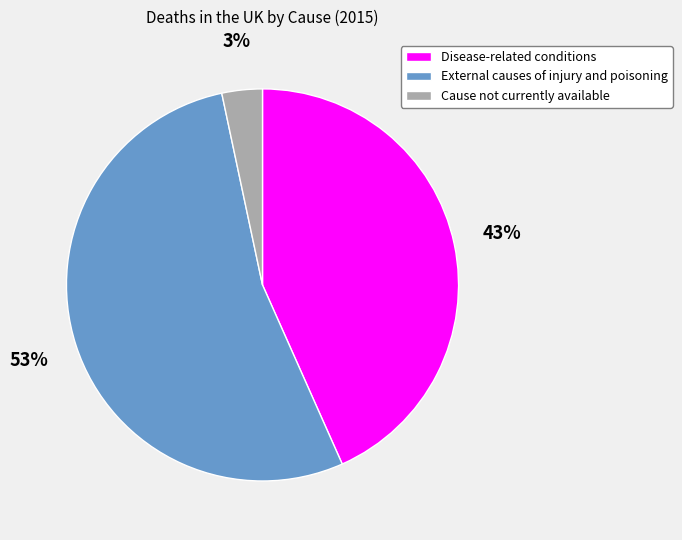

Is there a majority slice in this chart?

Yes